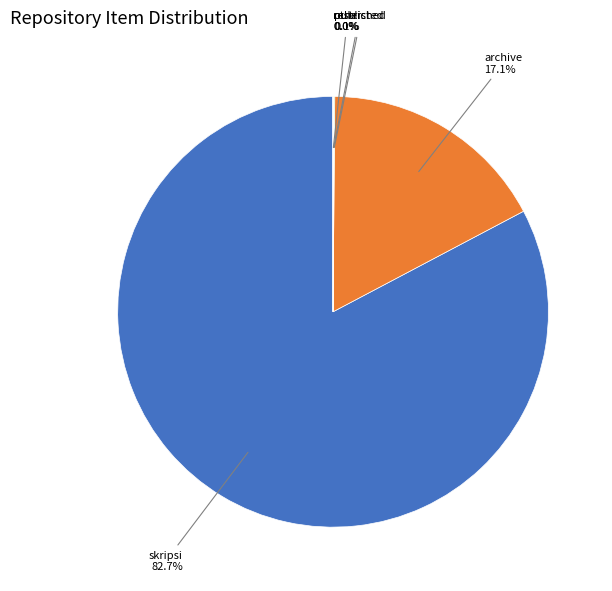

Combined, what portion of the pie is archive and skripsi?

99.9%